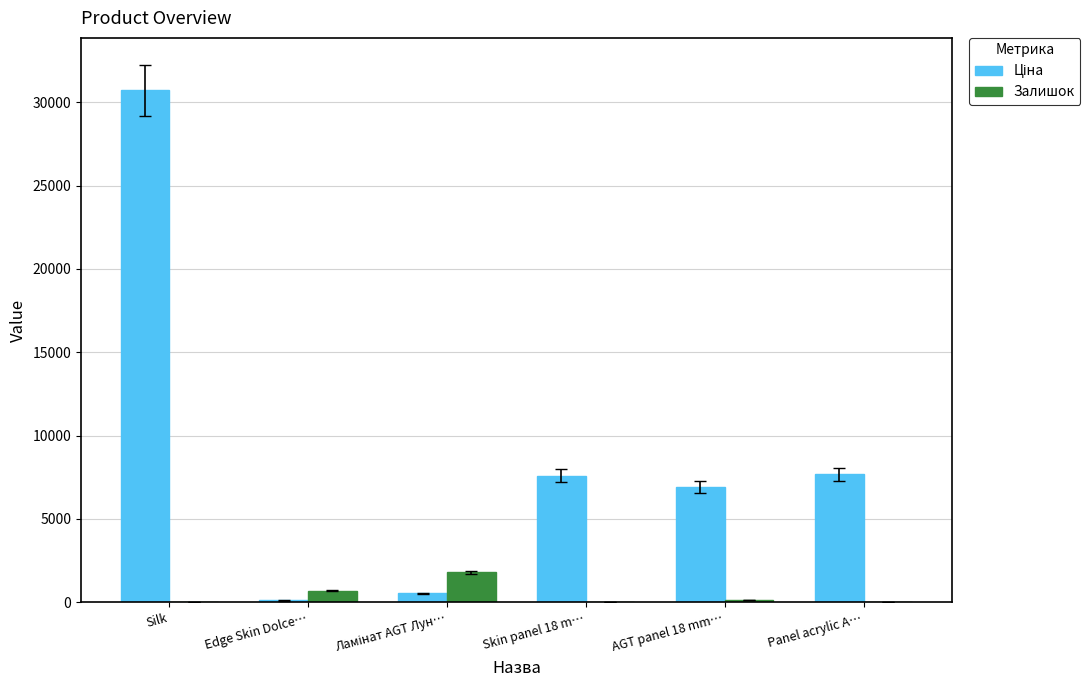

What is the highest value of the Залишок series?

1816.0